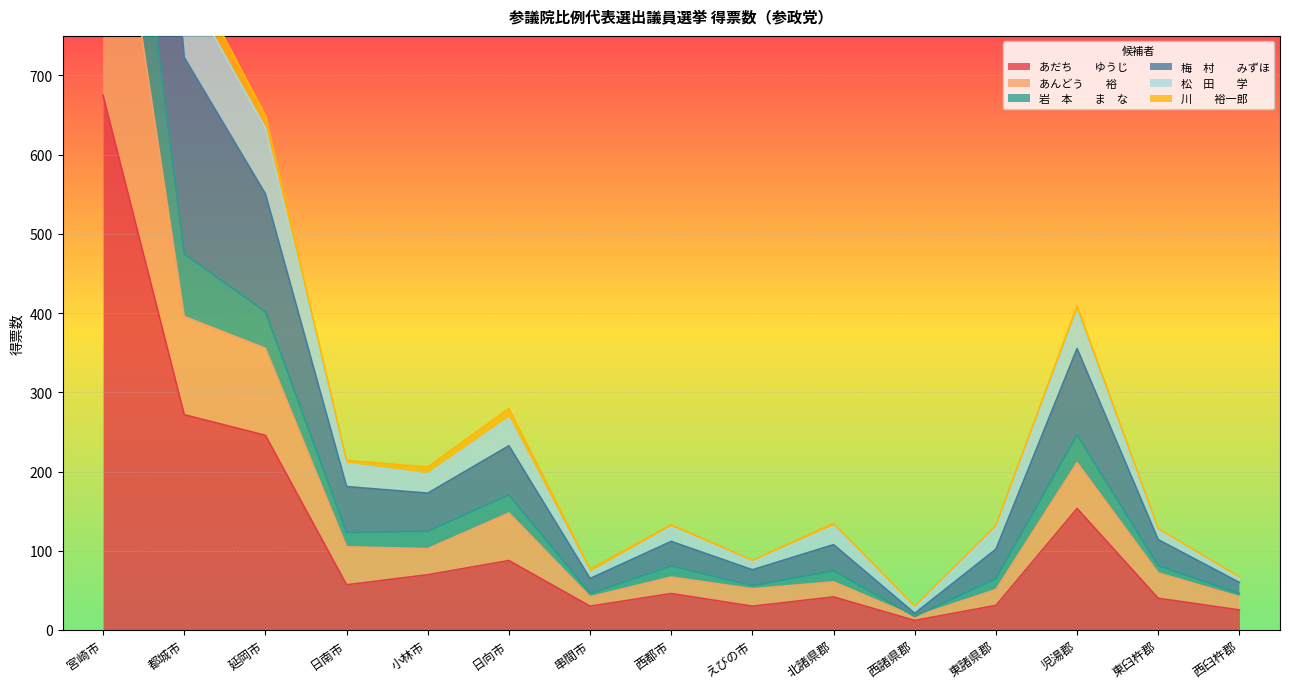

At how many categories does at least one series exceed 1369?

1